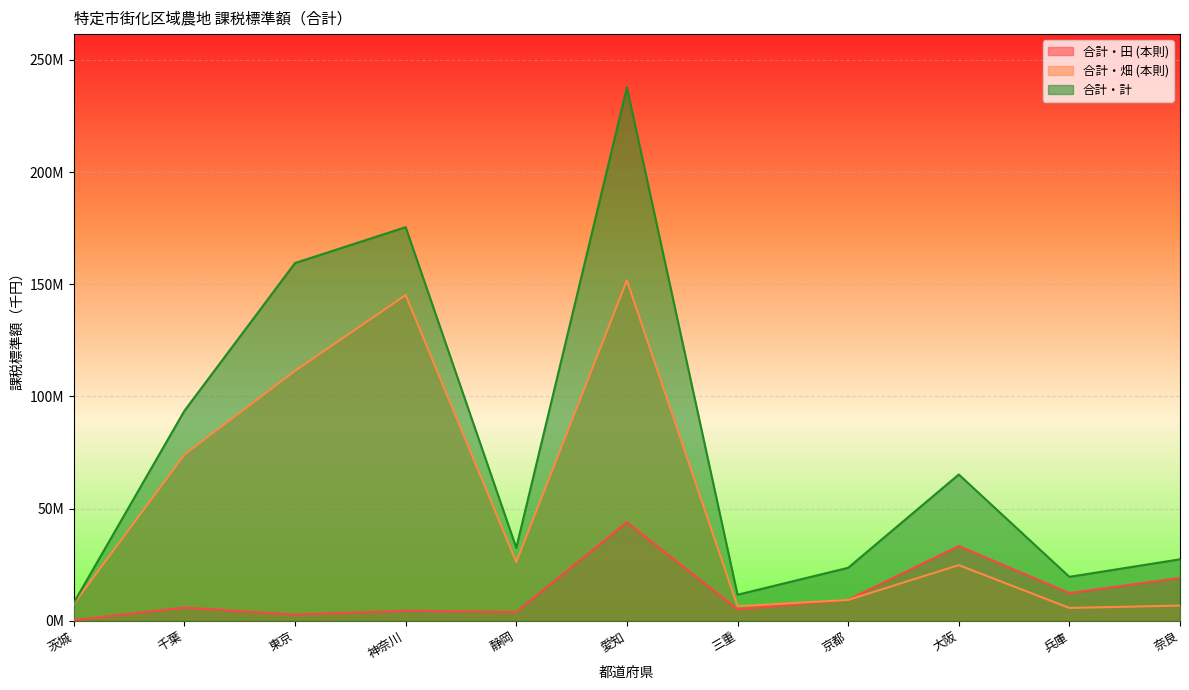

Which label corresponds to the largest value in the chart?

愛知